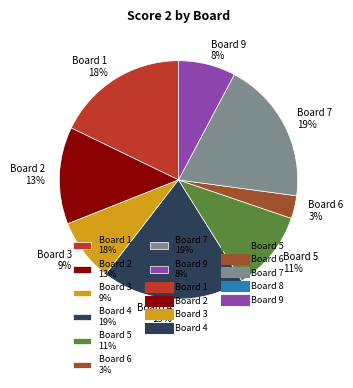

Is it true that Board 3 9% is 1% of the pie?

False